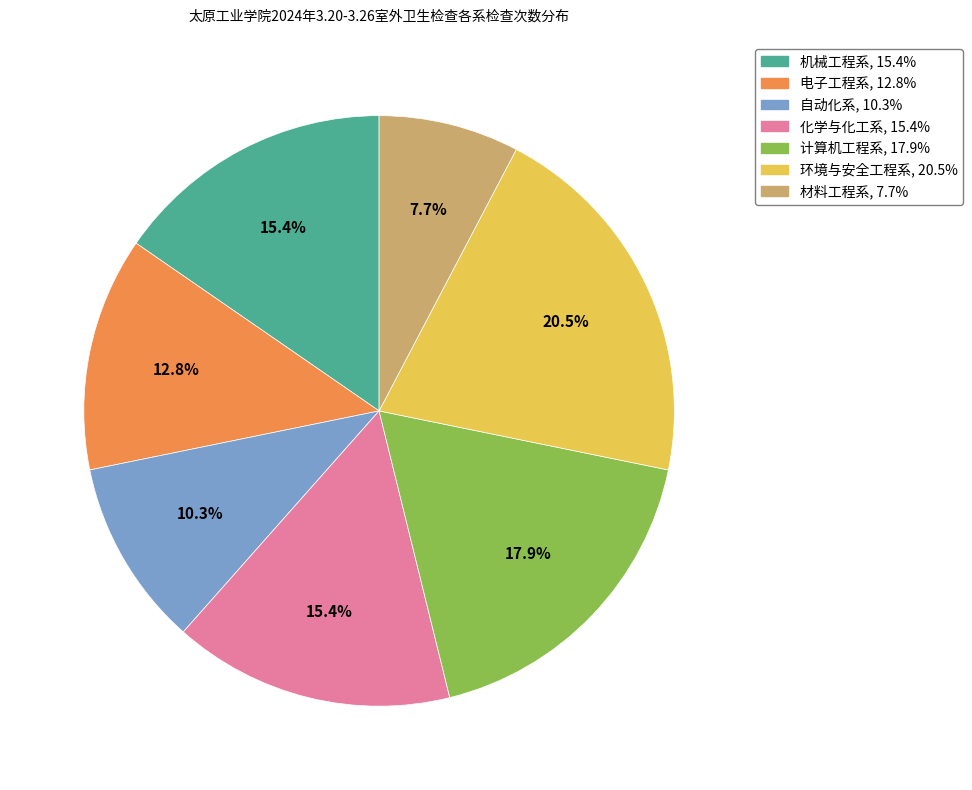

Which has a higher value, 材料工程系 or 自动化系?

自动化系